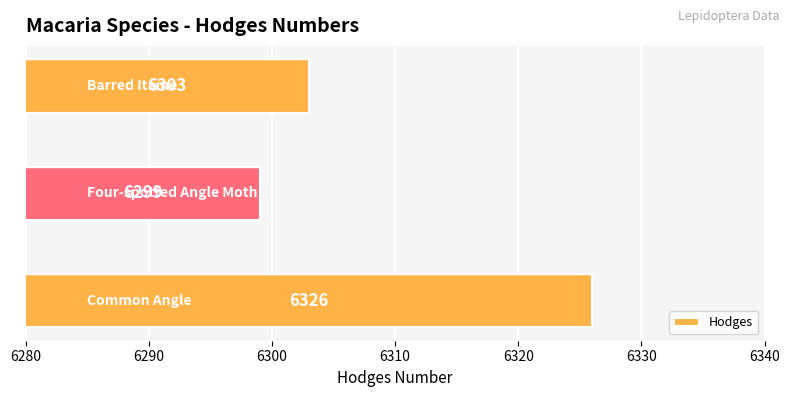

What is the average value?

6309